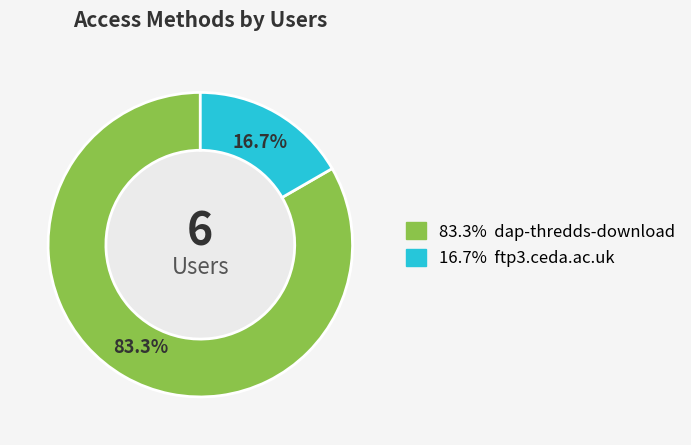

Count the number of slices in the pie.

2